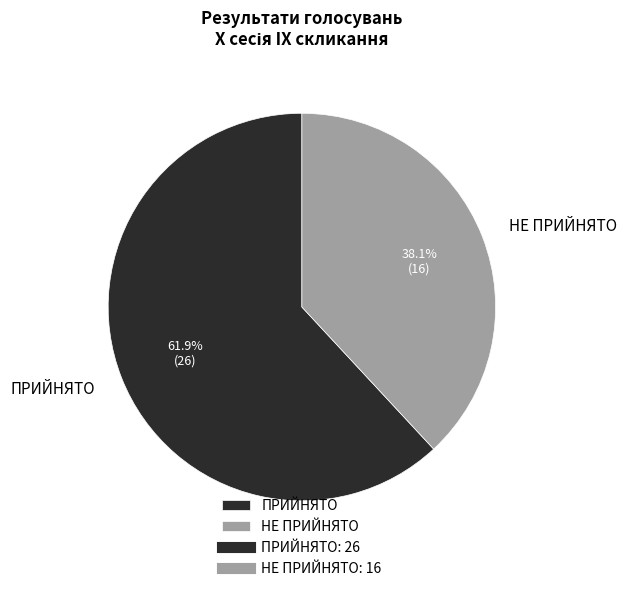

Which has a higher value, НЕ ПРИЙНЯТО or ПРИЙНЯТО?

ПРИЙНЯТО